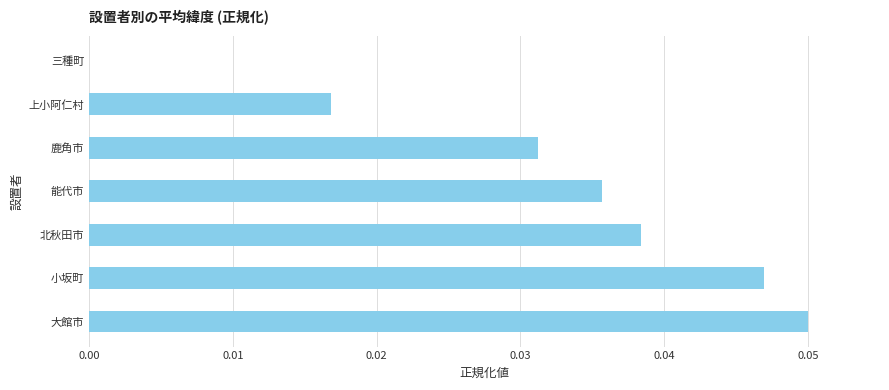

Between 能代市 and 大館市, which is larger?

大館市